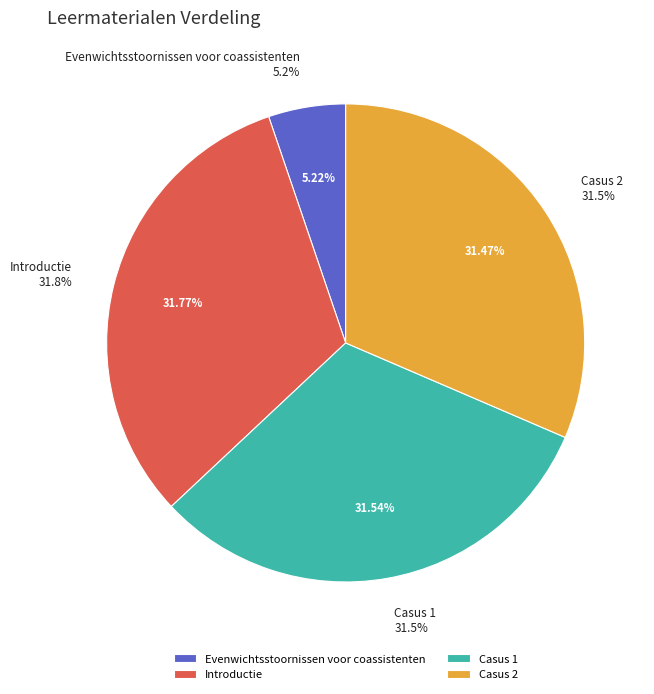

What is the change in value from Introductie to Casus 2?

-58531